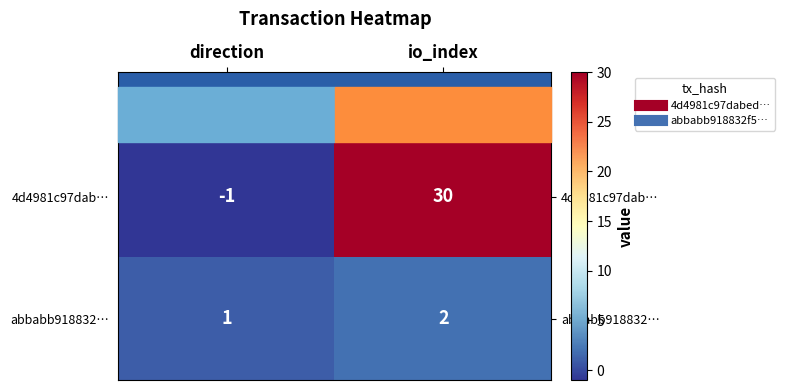

At how many categories does at least one series exceed 17?

1